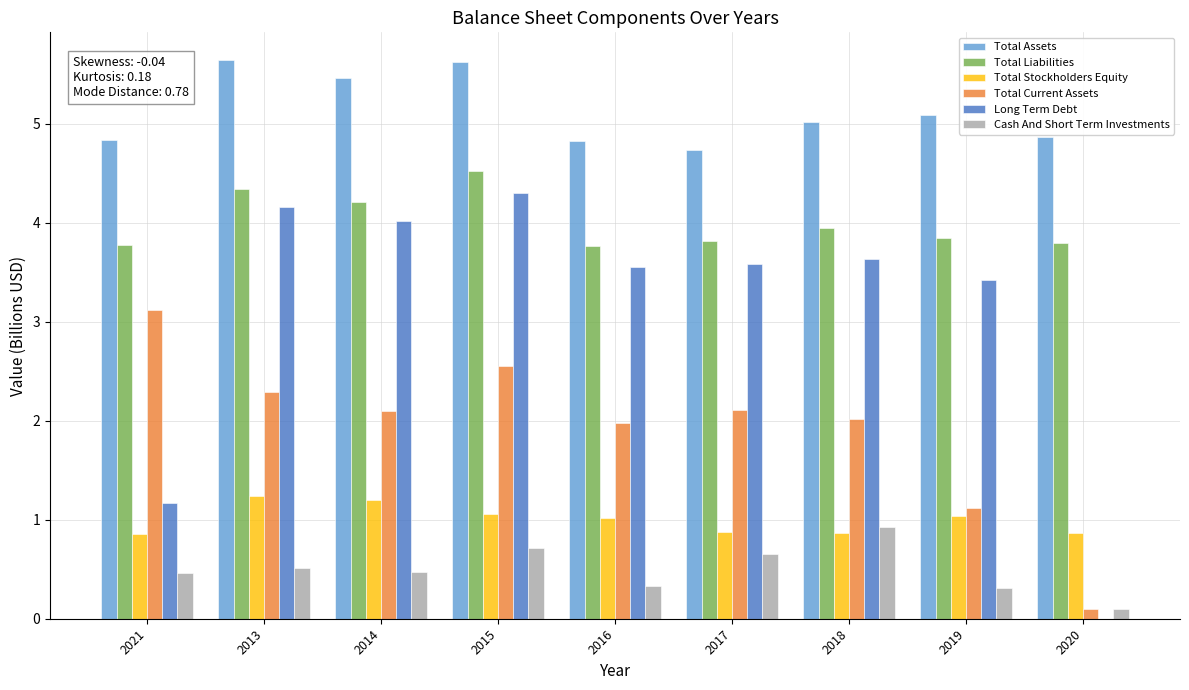

Between 2014 and 2017, which series saw the biggest shift?

Total Assets